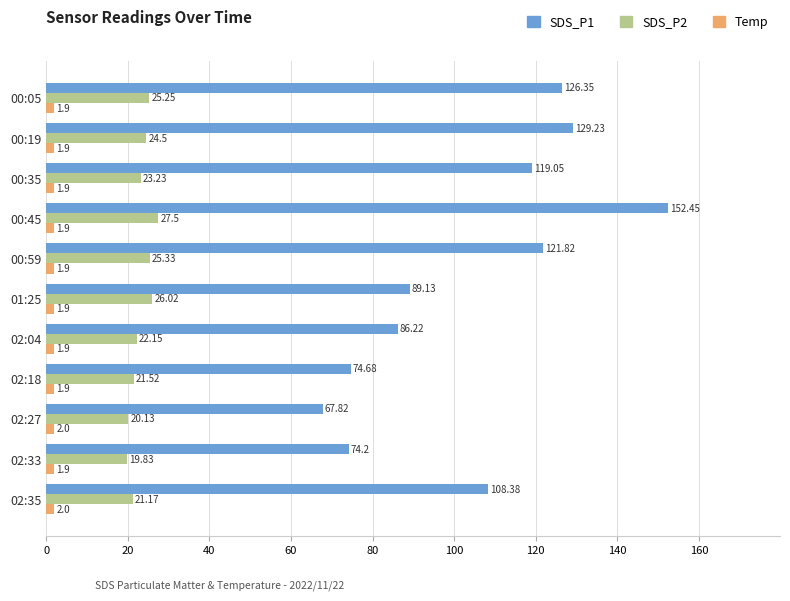

Is the value of SDS_P1 at 02:18 greater than the value of SDS_P2 at 01:25?

Yes